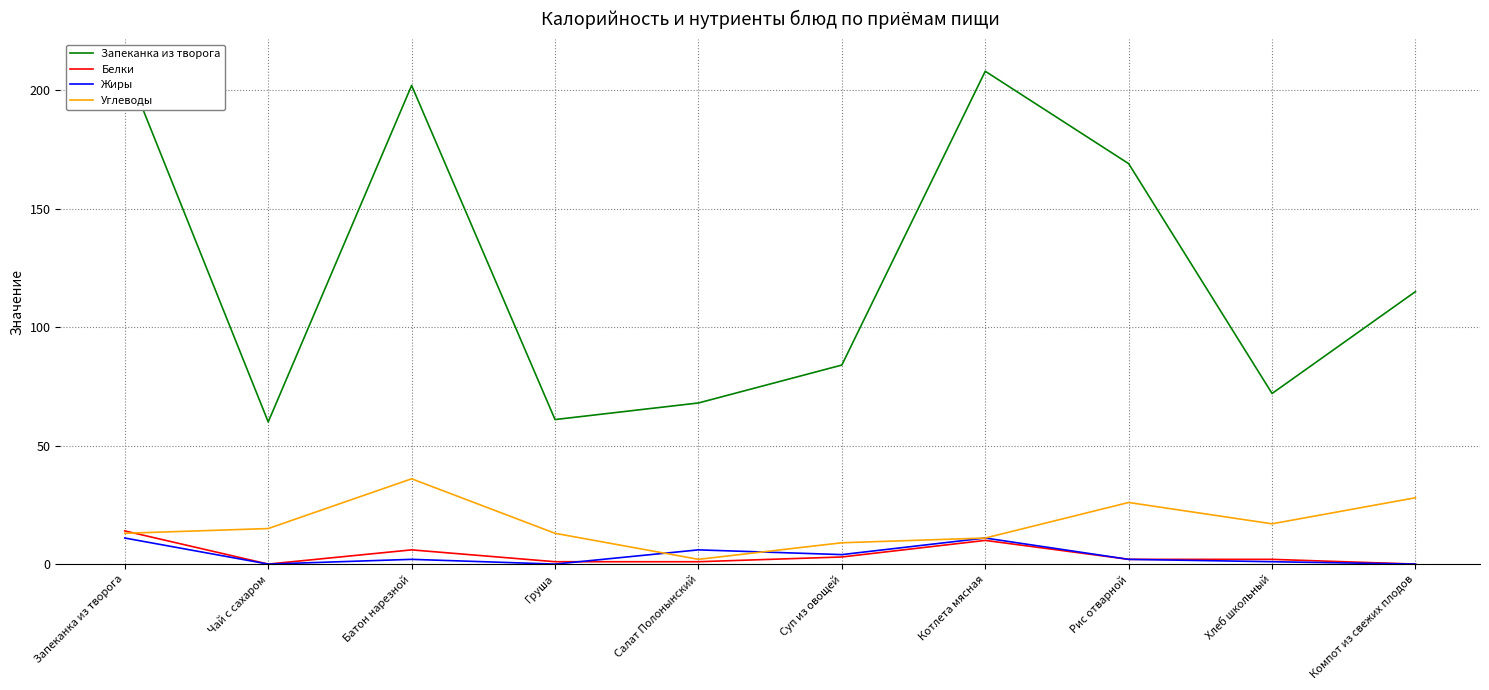

What is the sum of the Белки values at Батон нарезной and Груша?

7